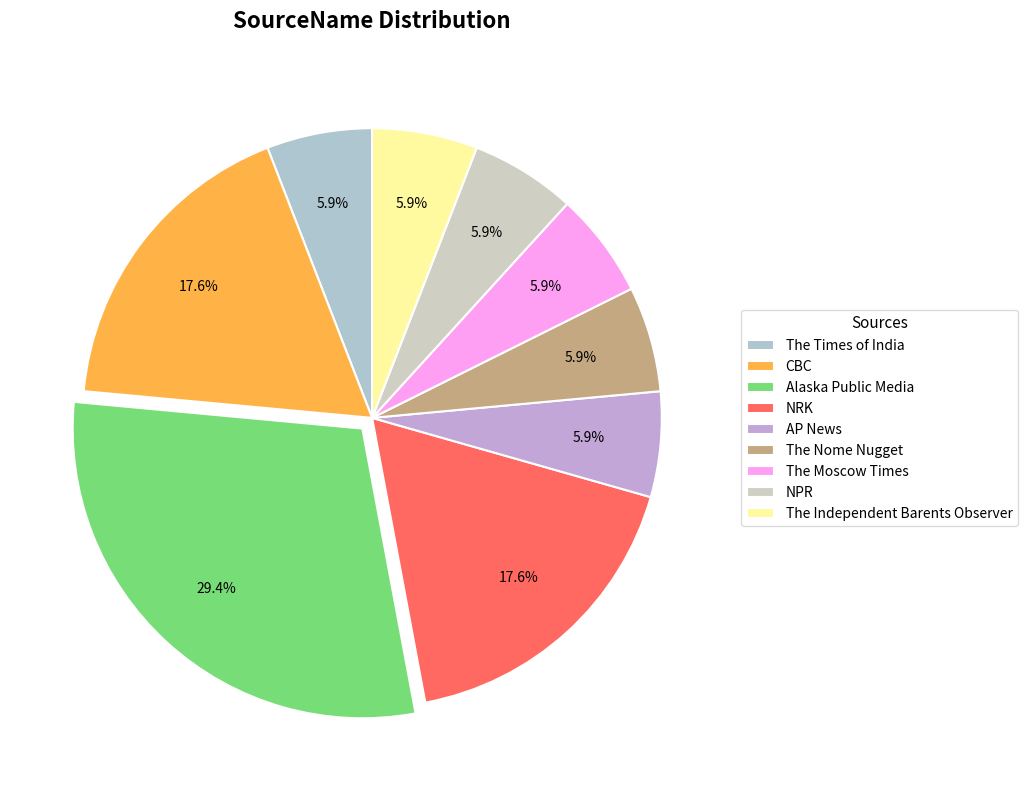

To the nearest percent, what portion does AP News represent?

6%